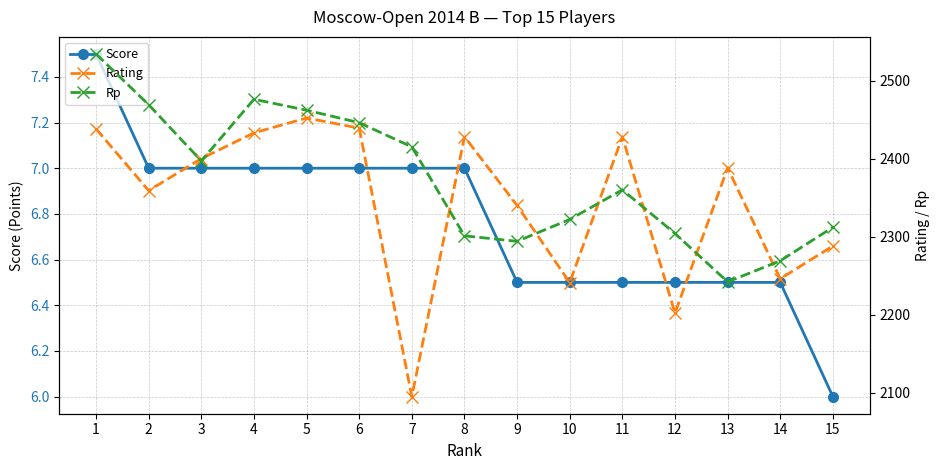

True or false: Rp and Score intersect in this chart.

False